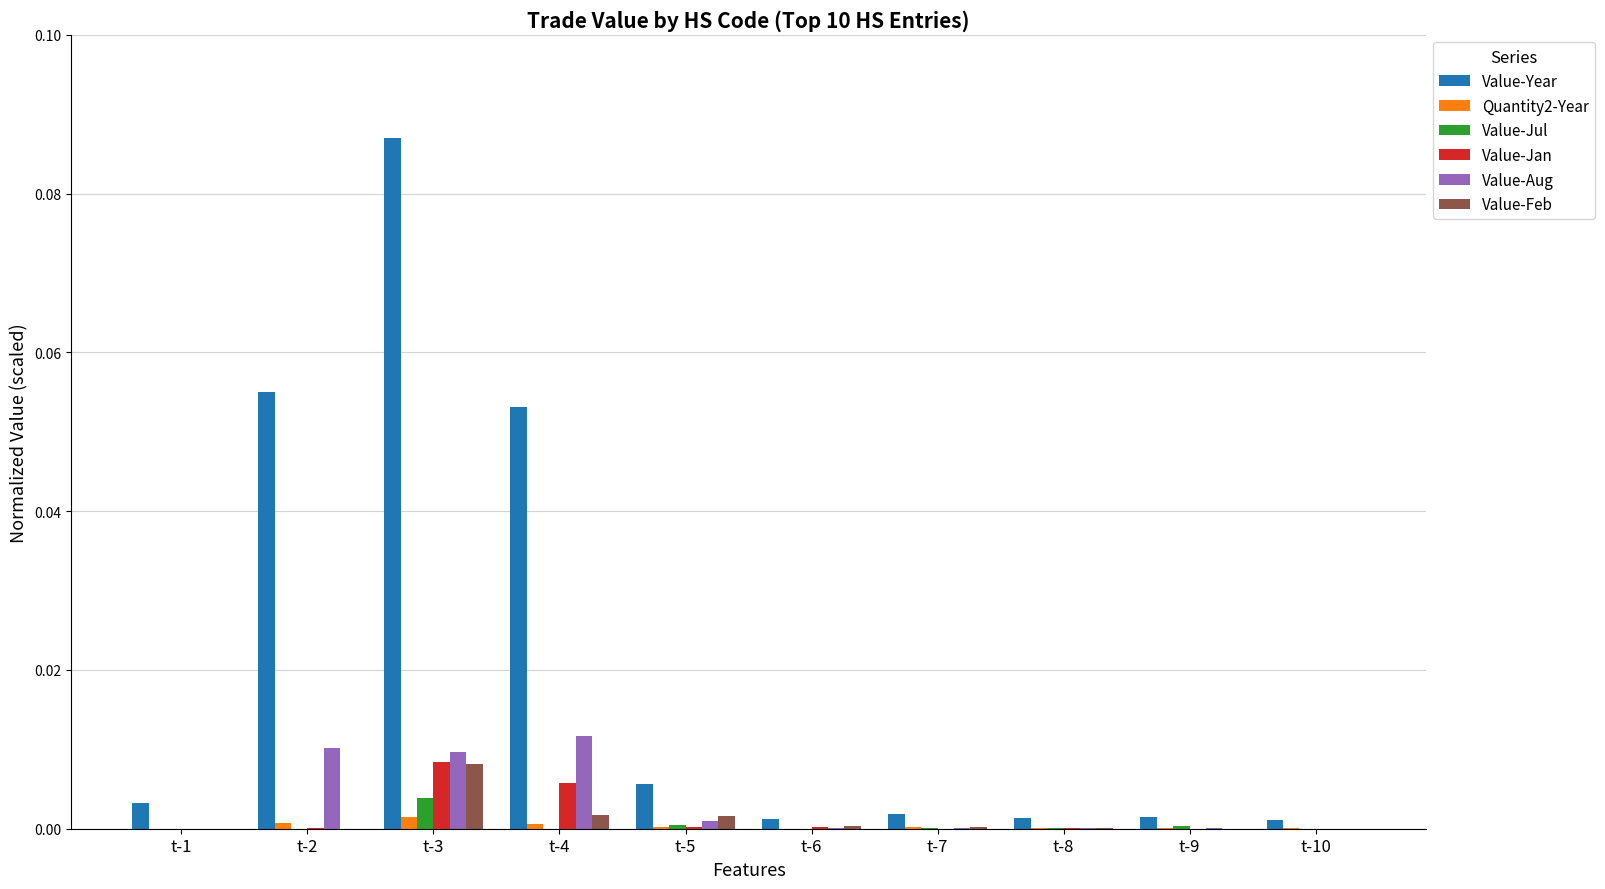

Which series changed the most between t-4 and t-6?

Value-Year